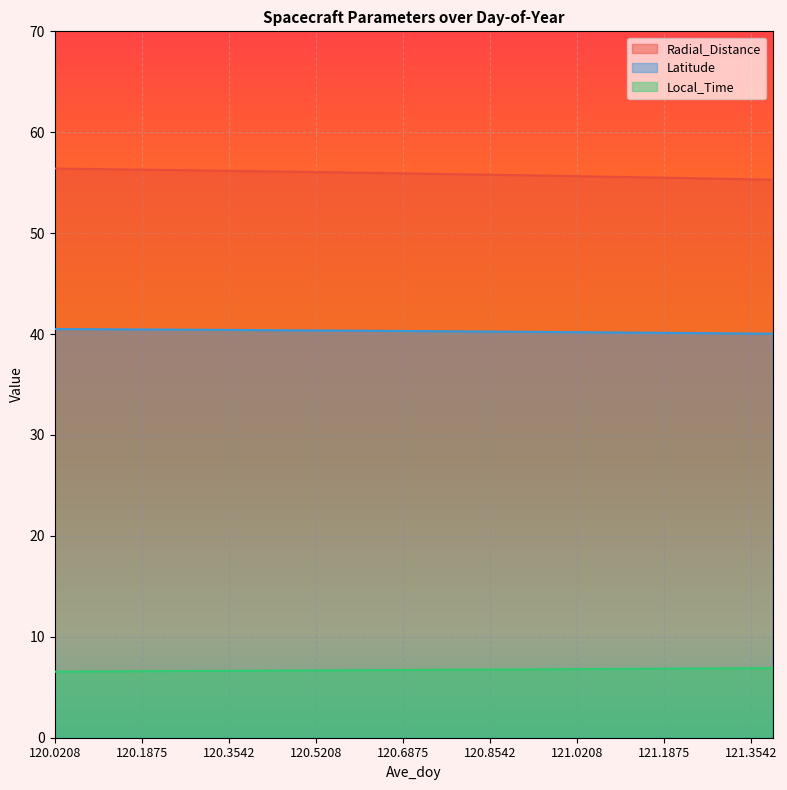

Which series has the widest spread of values?

Radial_Distance